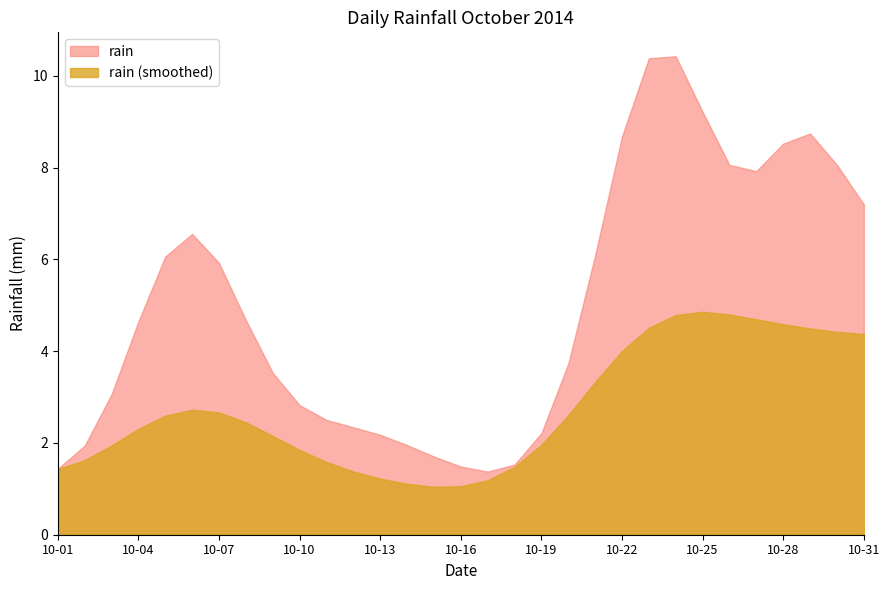

The rain (smoothed) series shows 1.8 at 10-10. True or false?

True